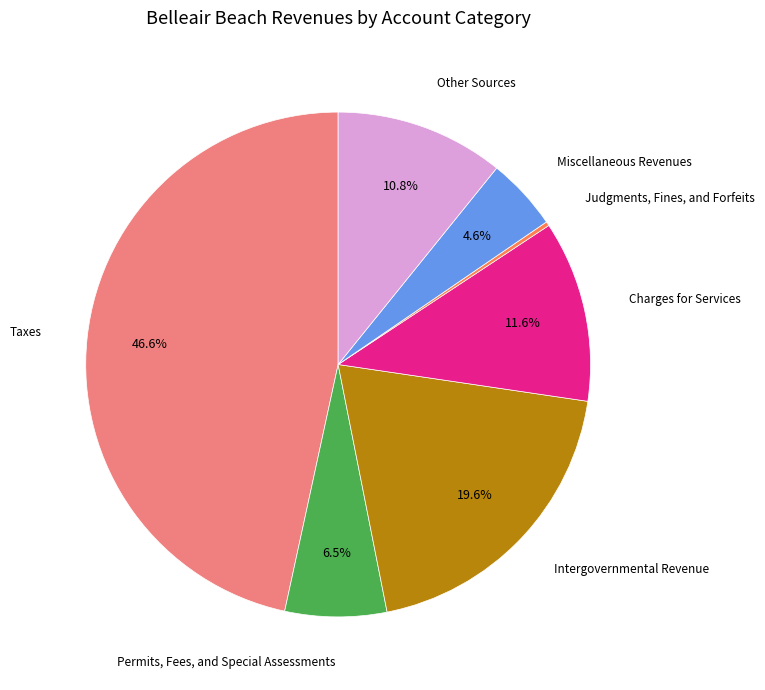

Is there a majority slice in this chart?

No